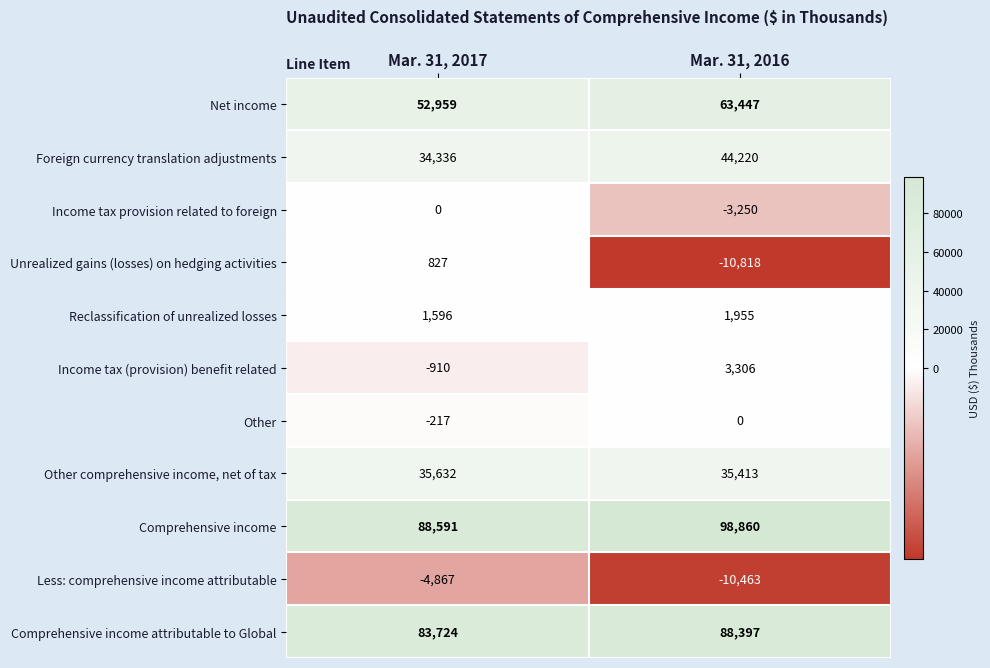

What is the minimum value for Comprehensive income?

88591